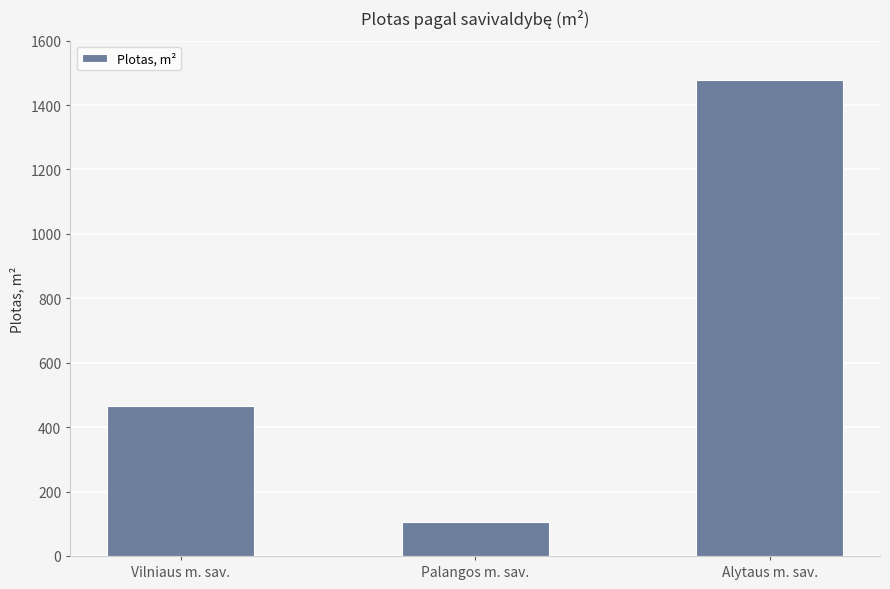

List the labels in order of value, smallest first.

Palangos m. sav., Vilniaus m. sav., Alytaus m. sav.